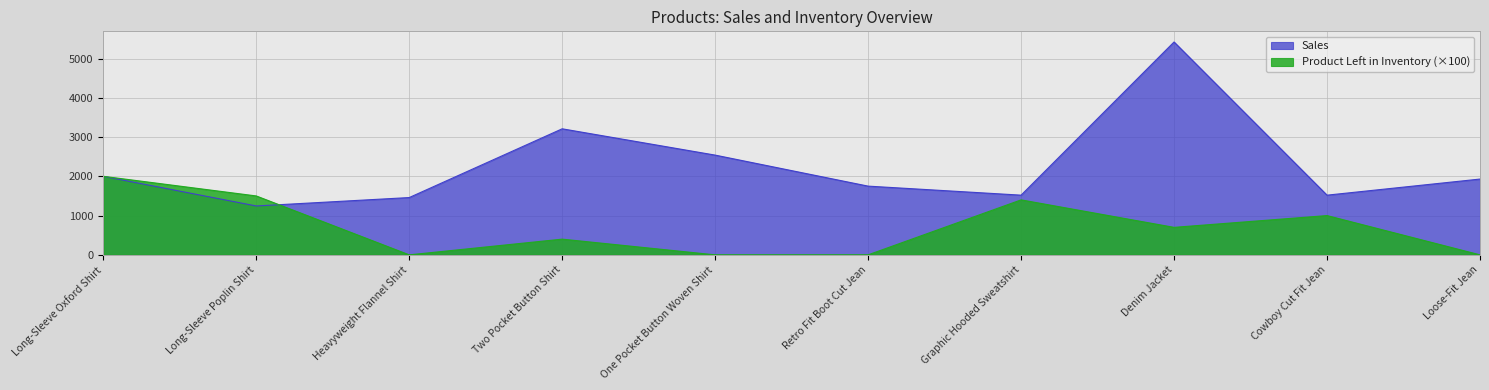

Rank the categories by Sales value from lowest to highest.

Long-Sleeve Poplin Shirt, Heavyweight Flannel Shirt, Graphic Hooded Sweatshirt, Cowboy Cut Fit Jean, Retro Fit Boot Cut Jean, Loose-Fit Jean, Long-Sleeve Oxford Shirt, One Pocket Button Woven Shirt, Two Pocket Button Shirt, Denim Jacket